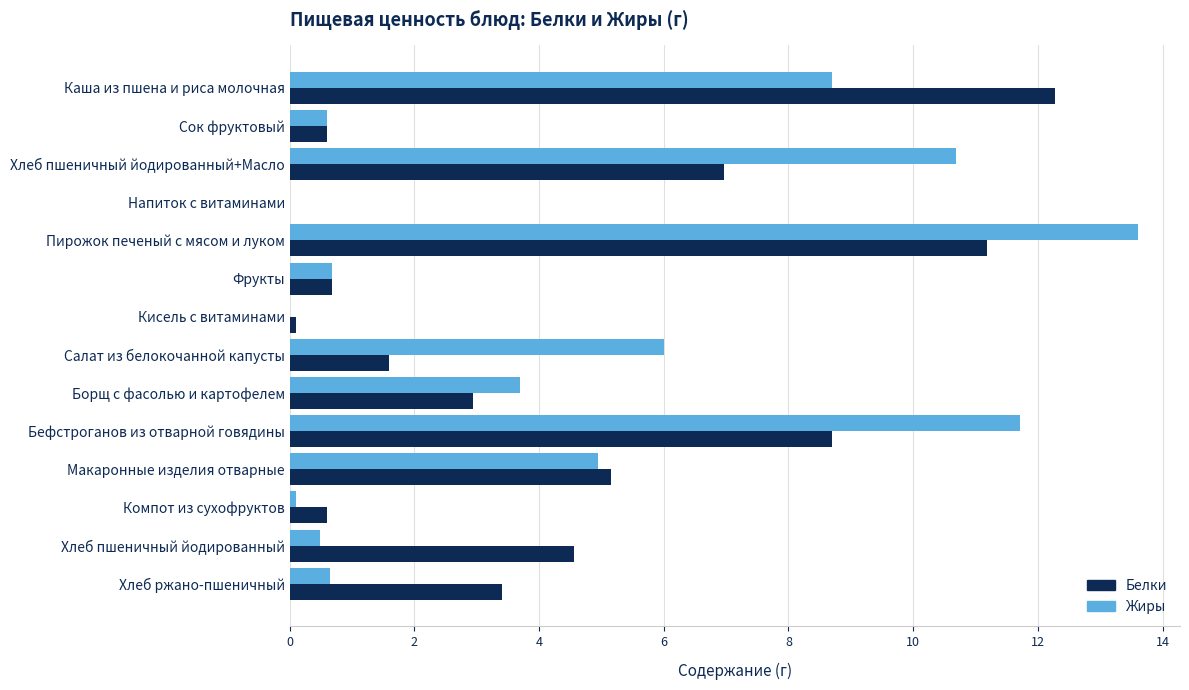

What is the sum of all Жиры values?

61.9